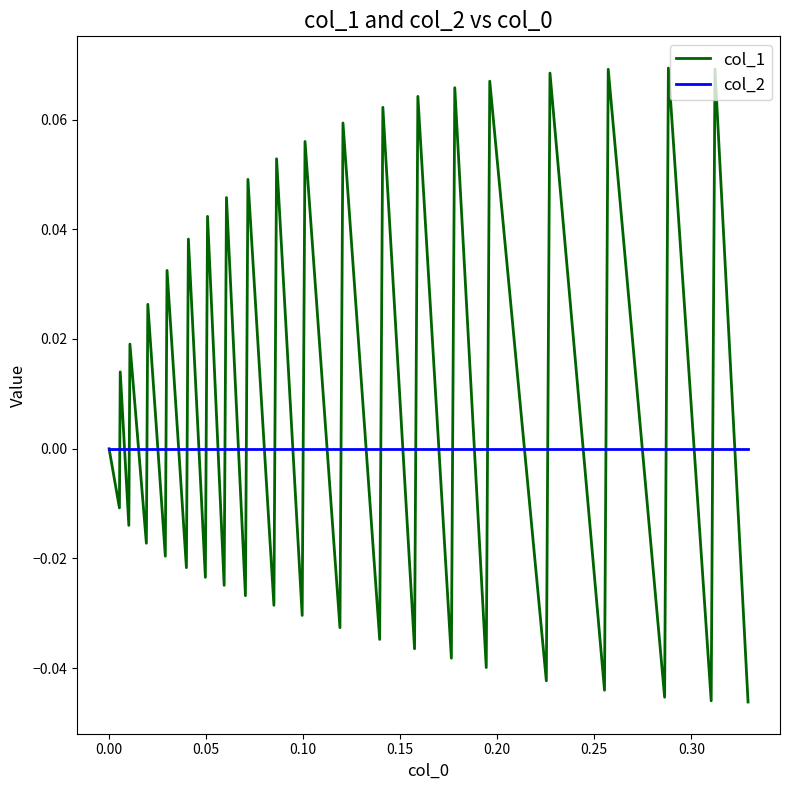

Which series has the largest total across all categories?

col_1